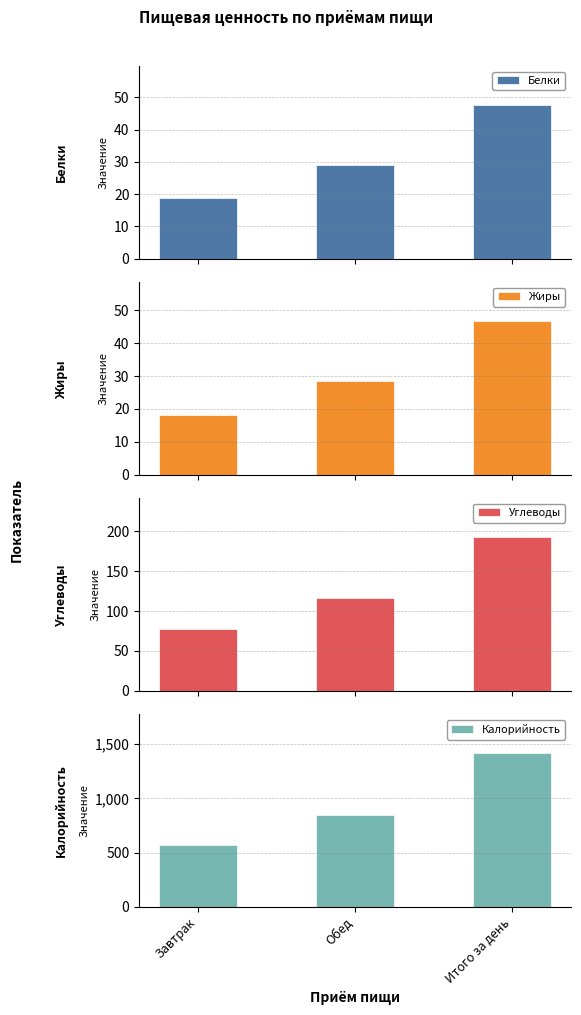

How many distinct data groups are displayed?

4